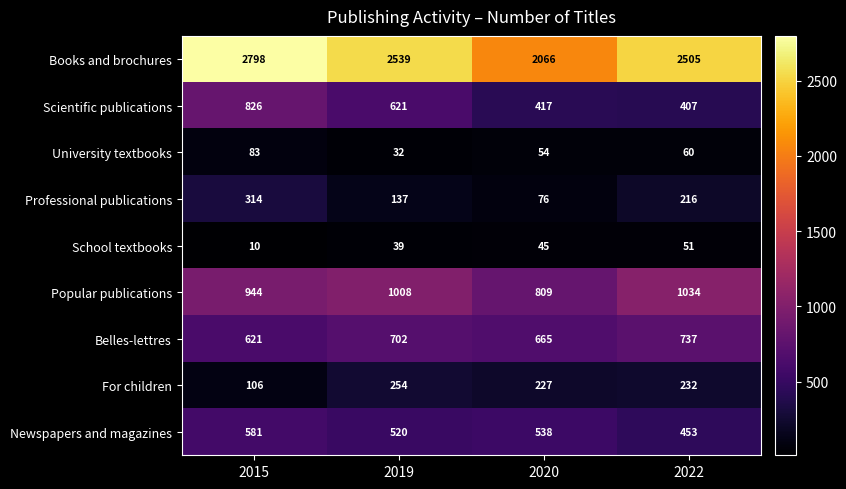

At which category is the sum across all series the highest?

2015